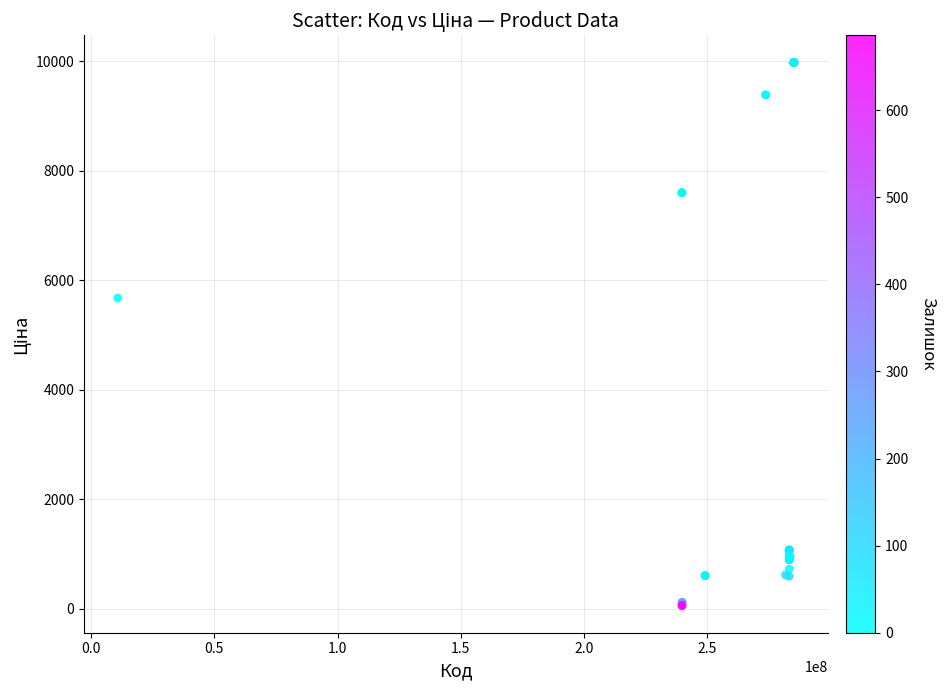

What Y value in the scatter plot is closest to 5016?

5673.8